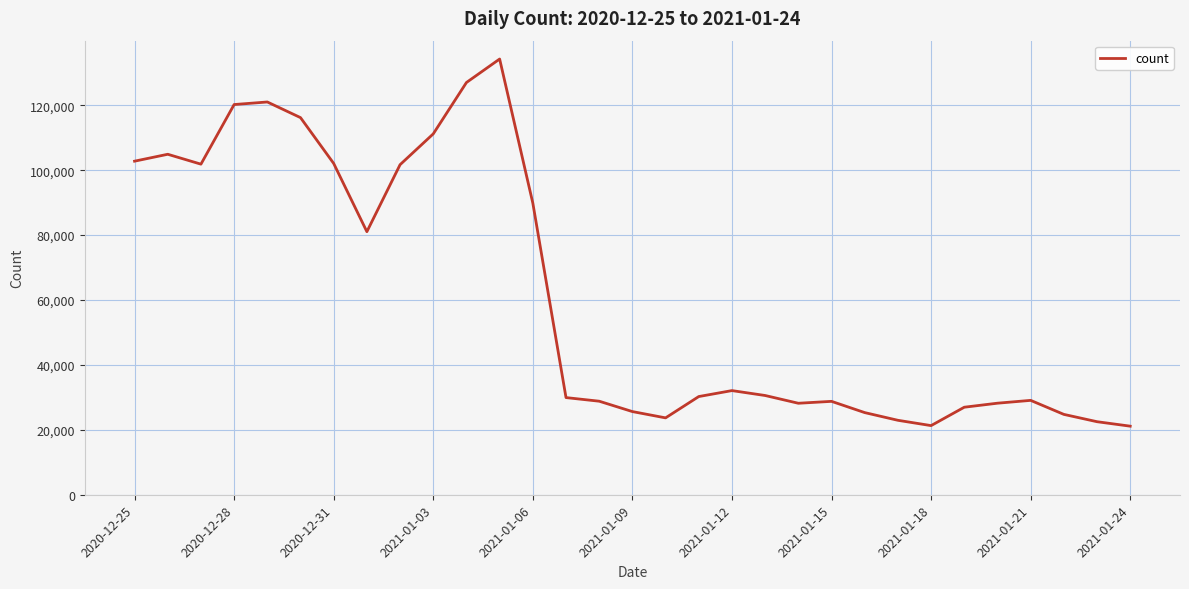

What is the sum of all values?

1894007